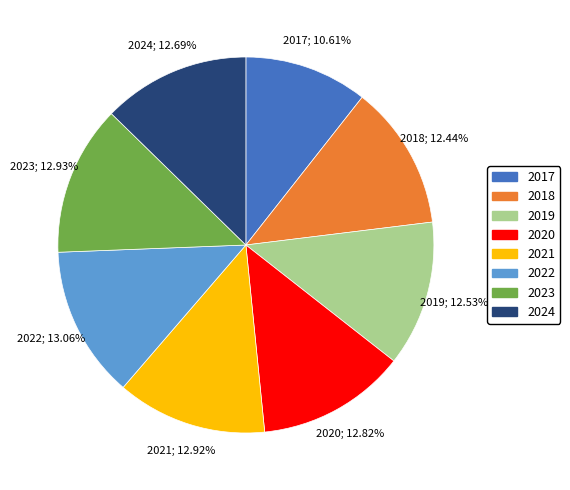

True or false: 2020 accounts for 1% of the total.

False